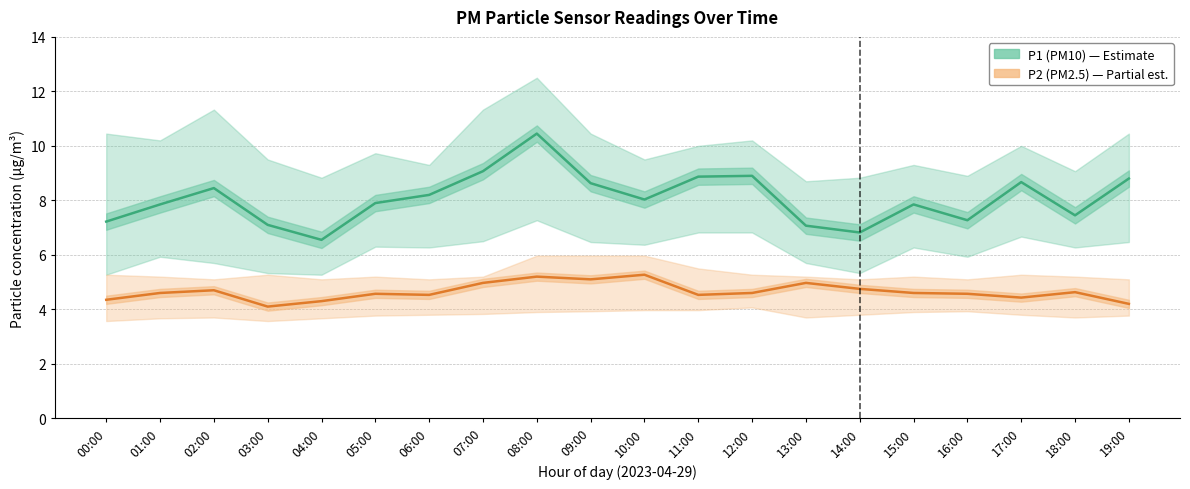

Reading left to right, list all the values displayed in this chart.

P1 (PM10): 7.2	7.8	8.4	7.1	6.5	7.9	8.2	9.1	10.4	8.6	8.0	8.9	8.9	7.1	6.8	7.8	7.3	8.7	7.5	8.8
P2 (PM2.5): 4.3	4.6	4.7	4.1	4.3	4.6	4.5	5.0	5.2	5.1	5.3	4.5	4.6	5.0	4.8	4.6	4.6	4.4	4.6	4.2